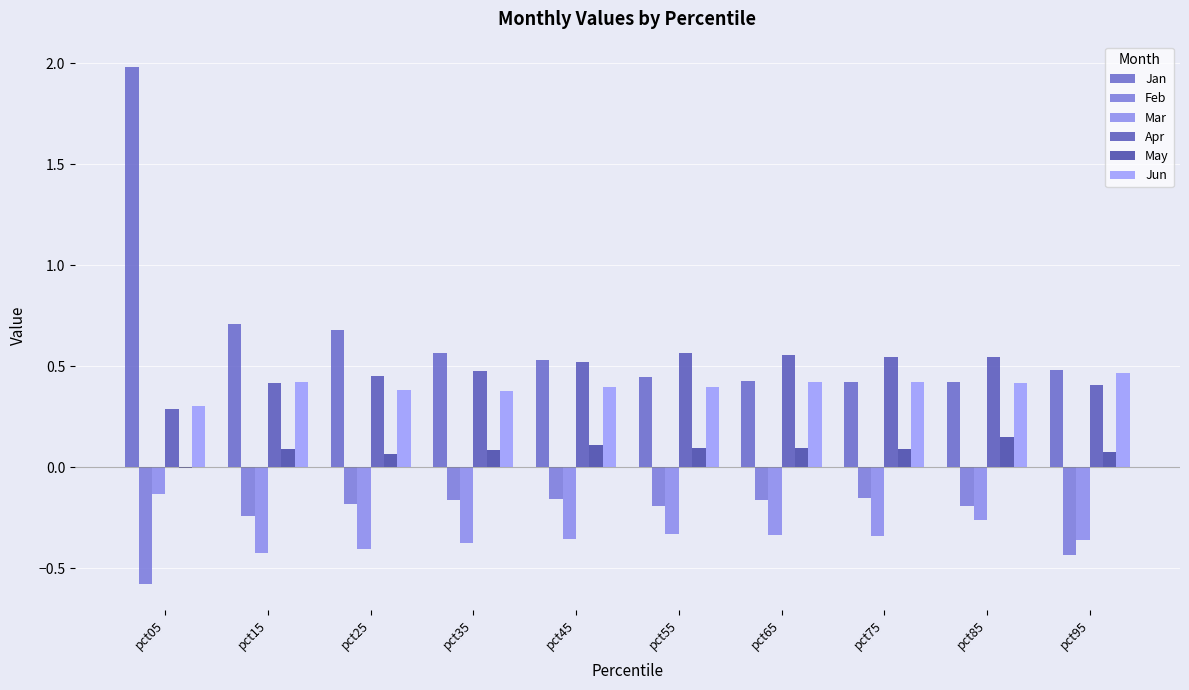

Rank the categories by Mar value from highest to lowest.

pct05, pct85, pct55, pct65, pct75, pct45, pct95, pct35, pct25, pct15